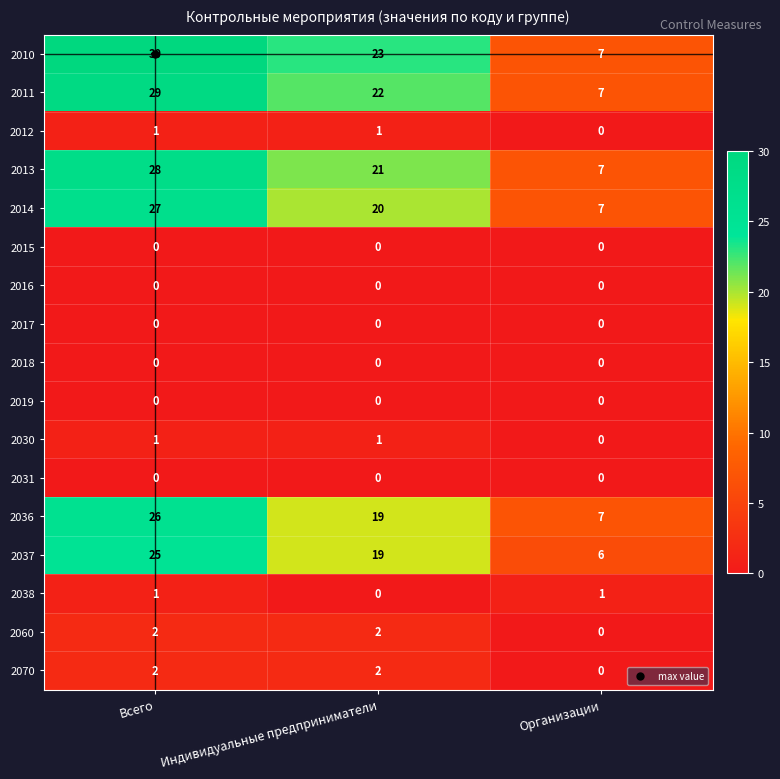

Which category has the highest value in the 2010 series?

Всего